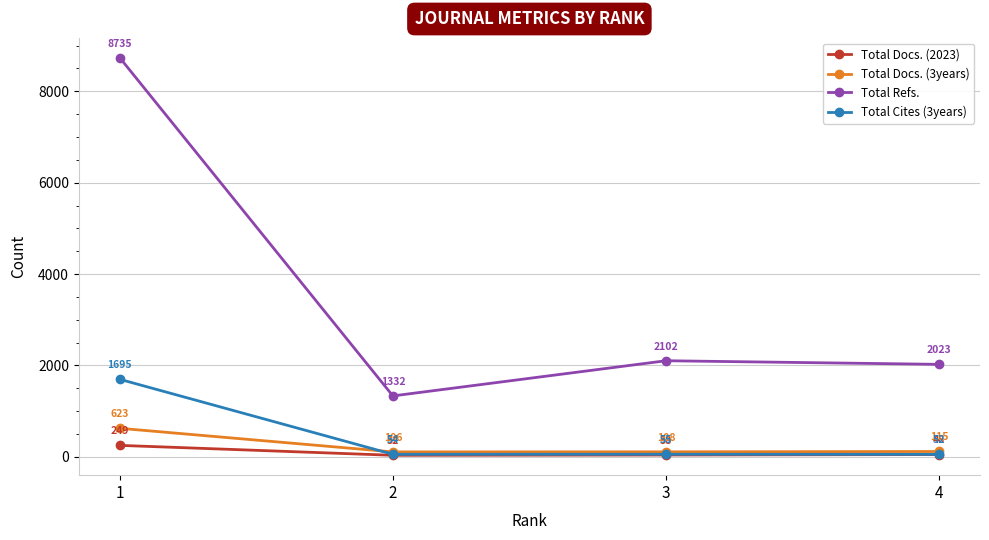

Reading right to left, extract all data points from this chart.

Total Docs. (2023): 48	38	32	249
Total Docs. (3years): 115	108	106	623
Total Refs.: 2023	2102	1332	8735
Total Cites (3years): 52	55	54	1695